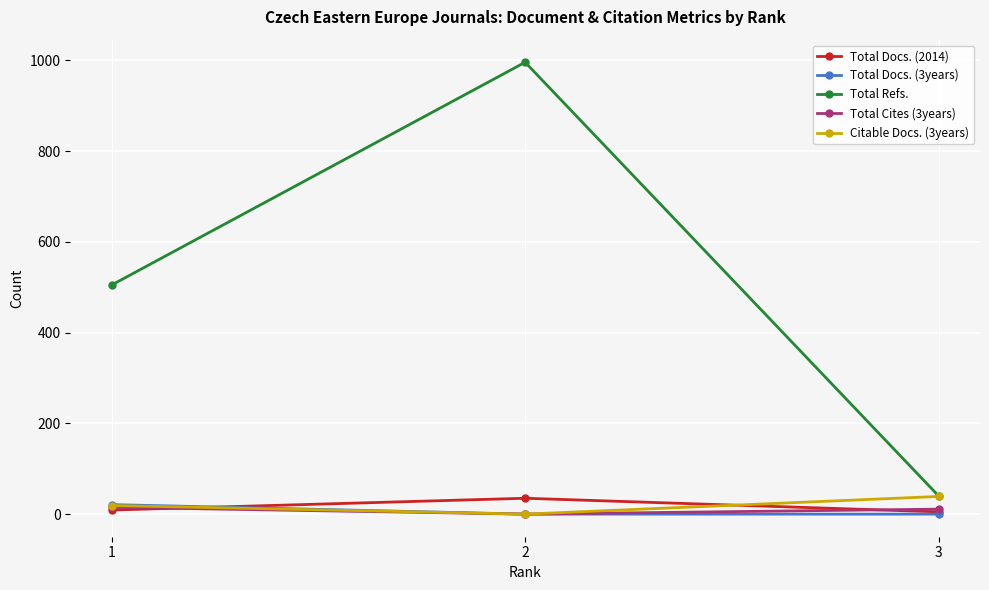

Does the chart display data point markers on the line(s)?

Yes